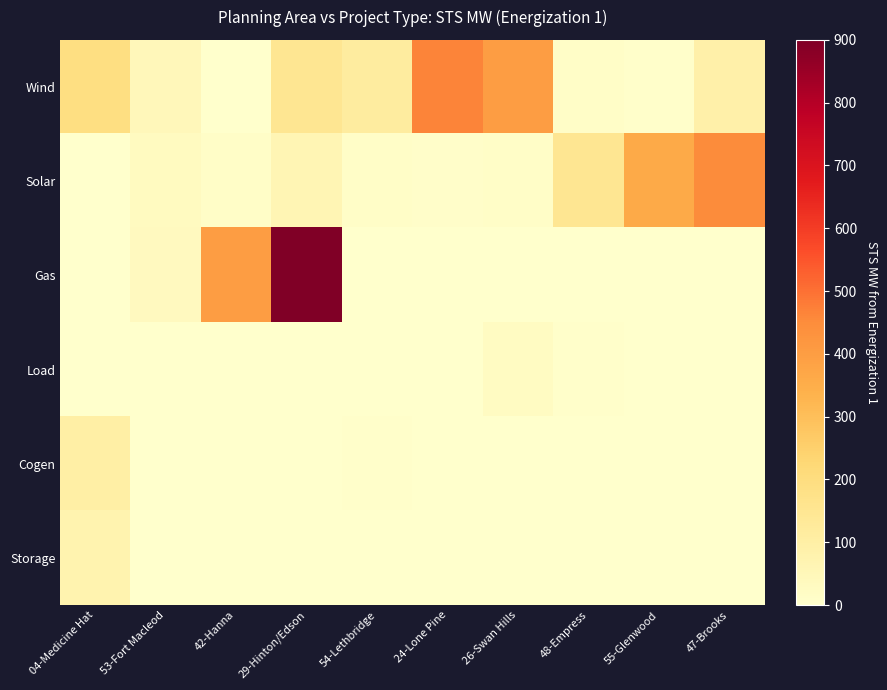

Rank the series by their maximum value, from highest to lowest.

Gas, Wind, Solar, Cogen, Storage, Load